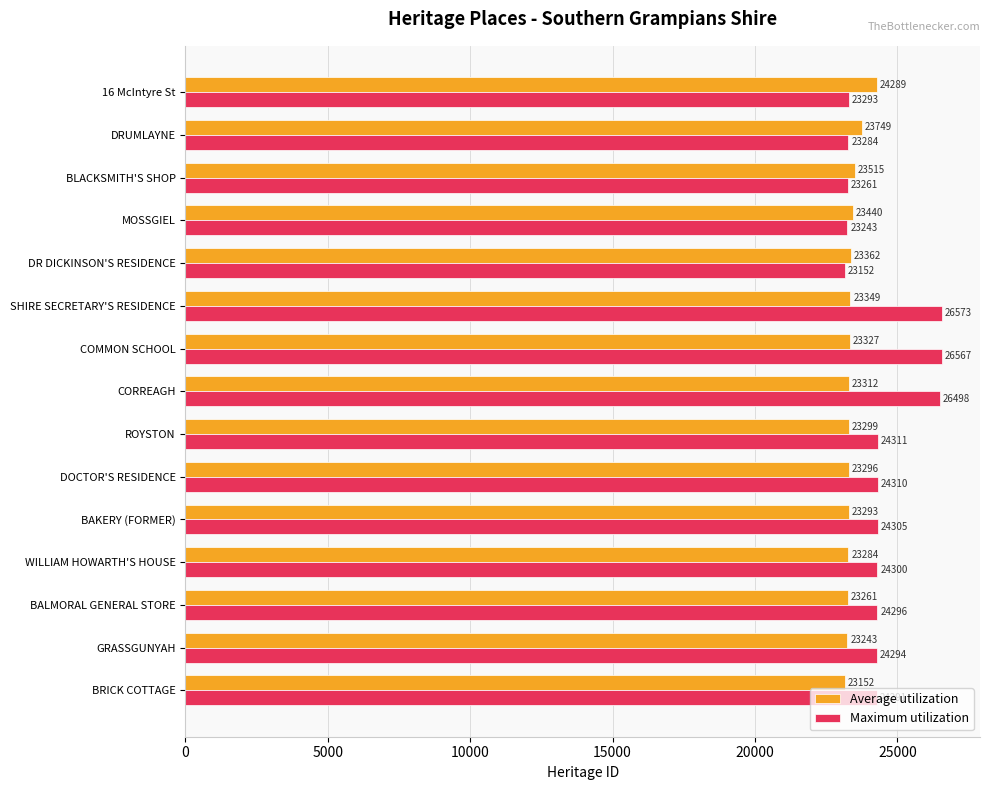

What is the total value across all series at ROYSTON?

47610